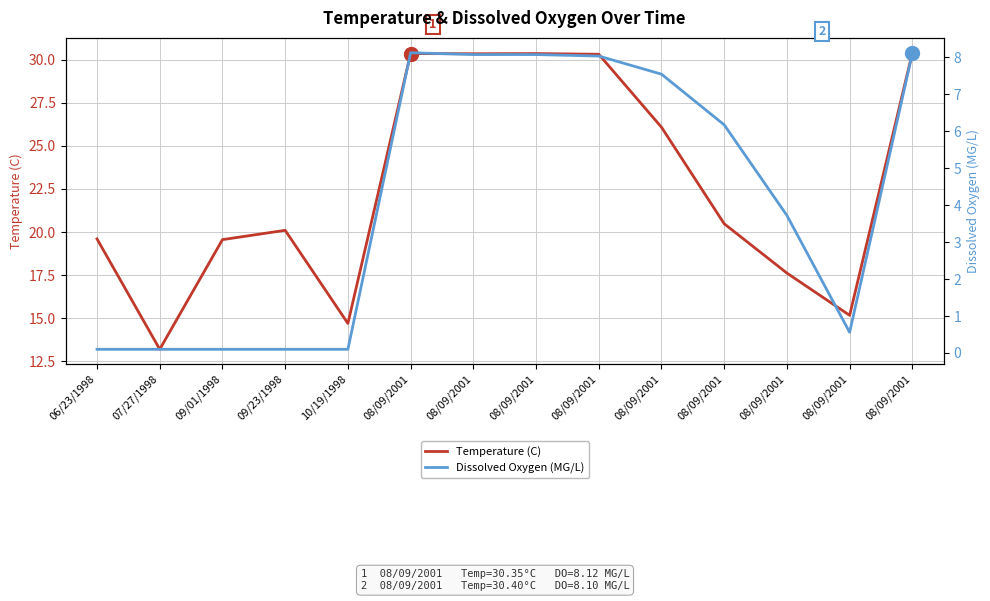

True or false: Temperature (C) and Dissolved Oxygen (MG/L) intersect in this chart.

False